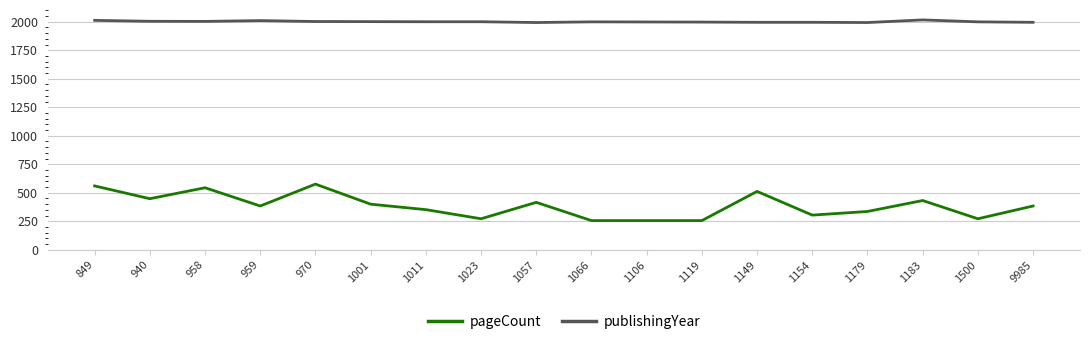

What is the total value across all series at 959?

2394